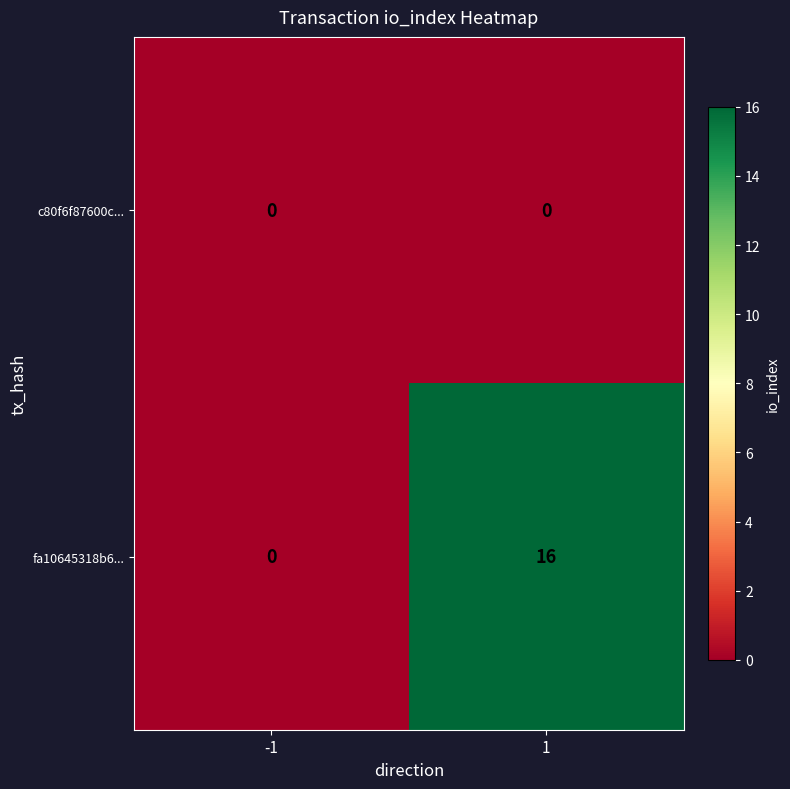

What is the difference between the highest and lowest values at 1?

16